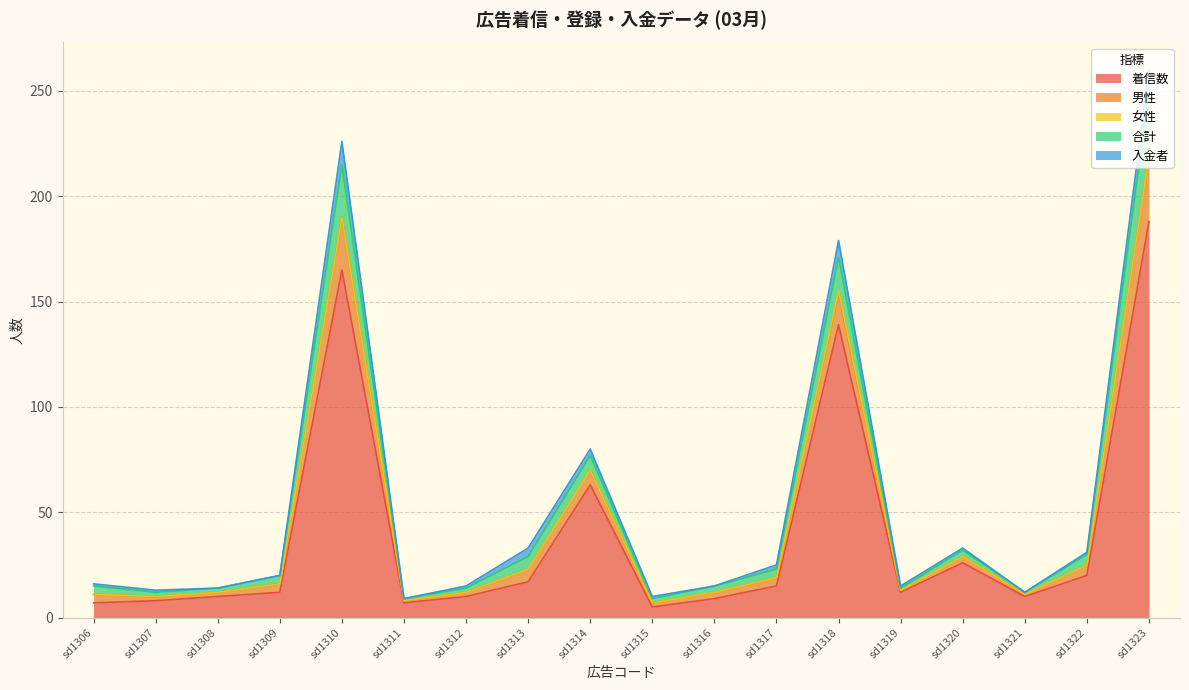

The value of 着信数 at sd1320 is 38. True or false?

False